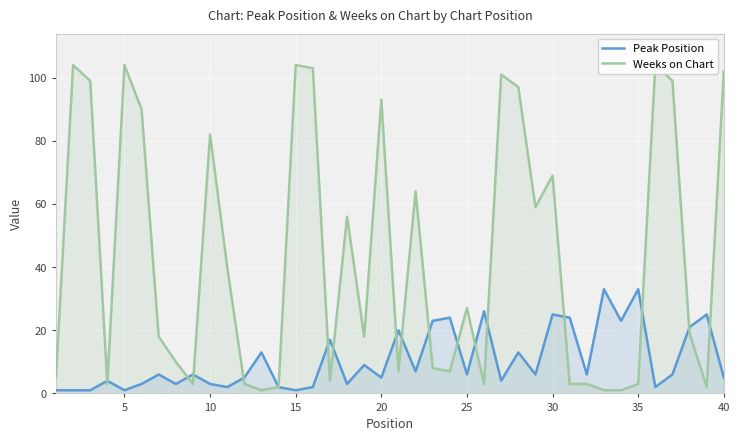

Count the number of categories in the chart.

40